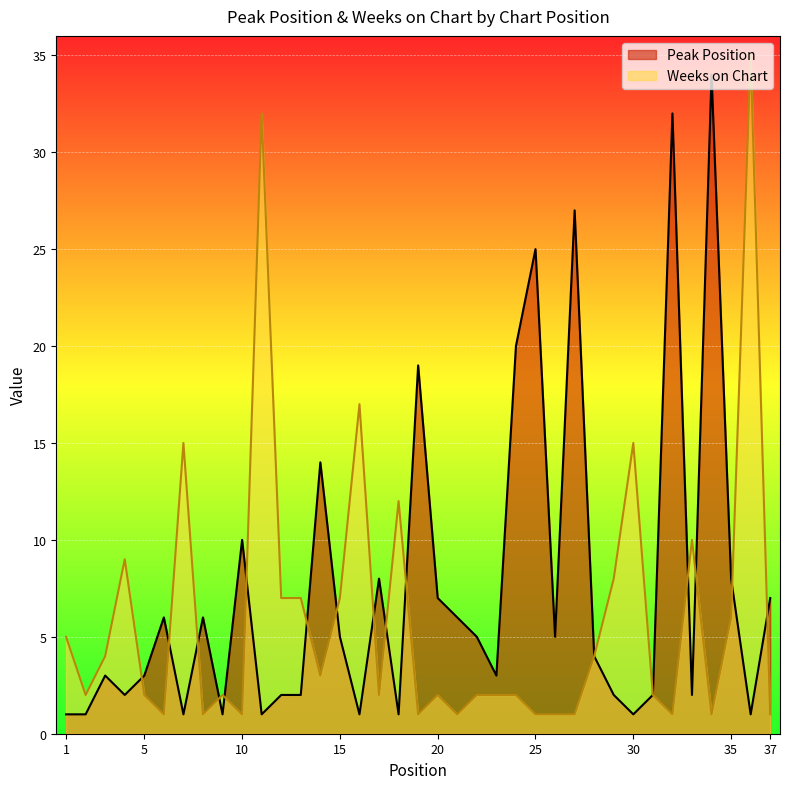

How many interior local peaks does the Peak Position series have?

11